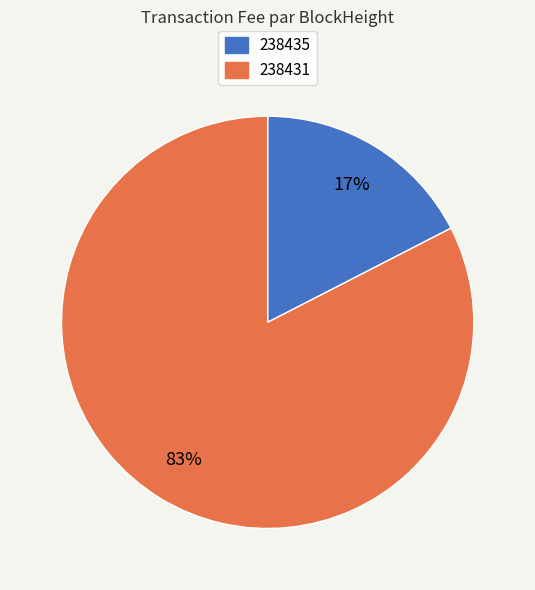

Between 238431 and 238435, which is larger?

238431